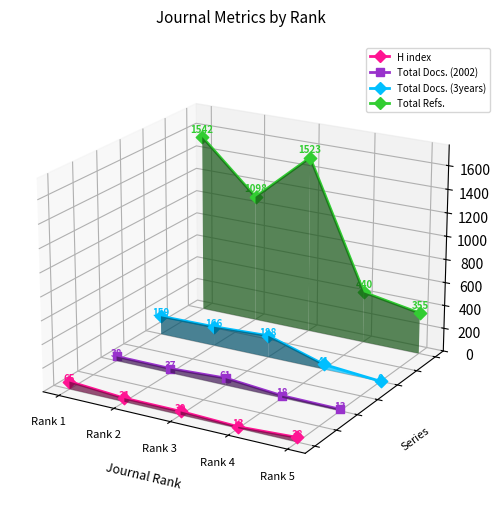

At which category is the sum across all series the highest?

Rank 1